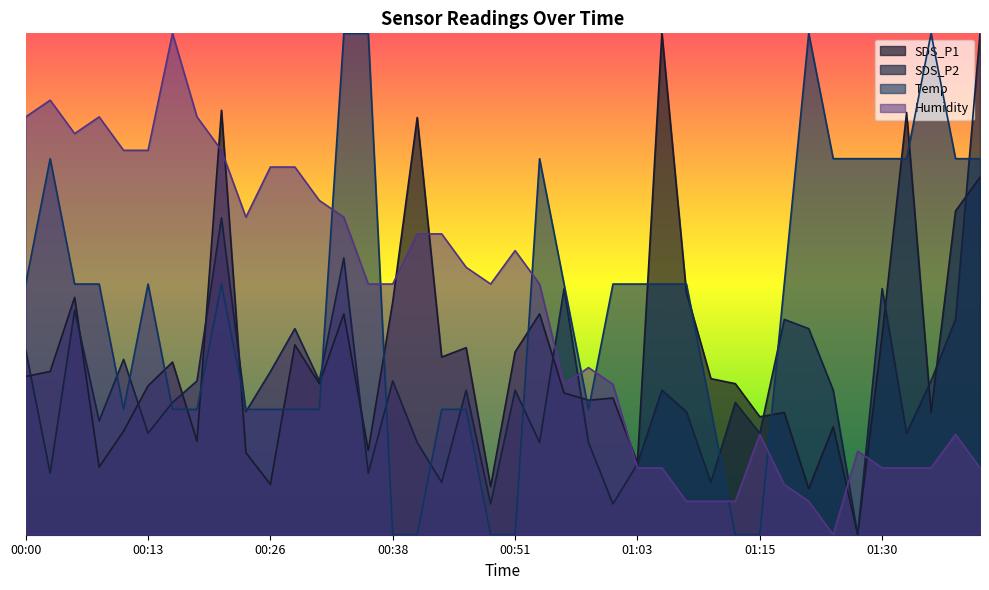

How many values in the Temp series are below 5?

17